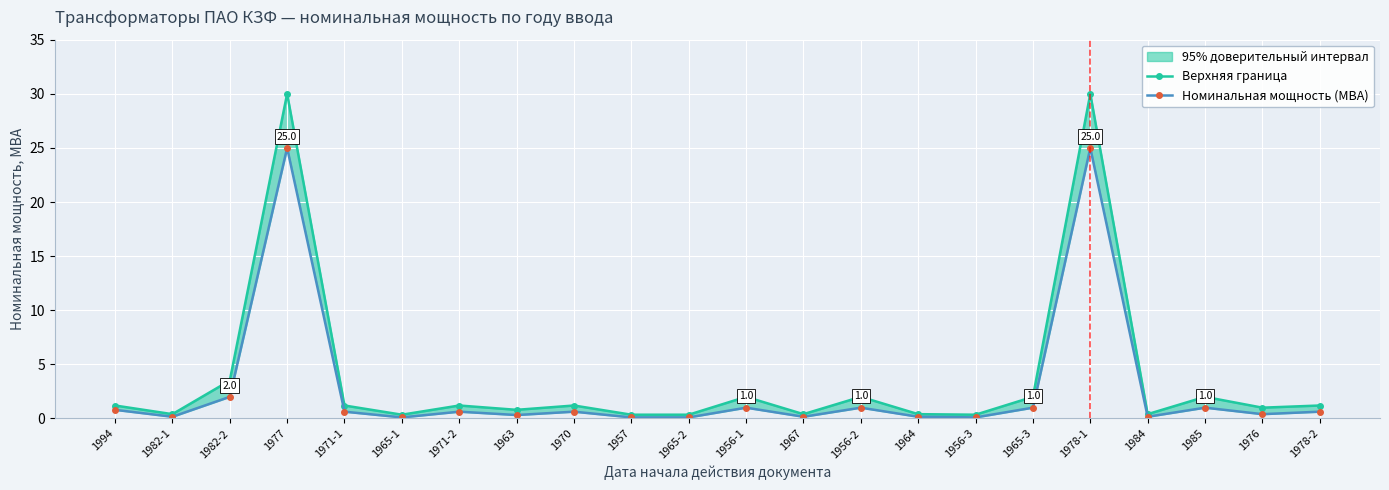

What is the difference between the highest and lowest values at 1965-1?

0.2